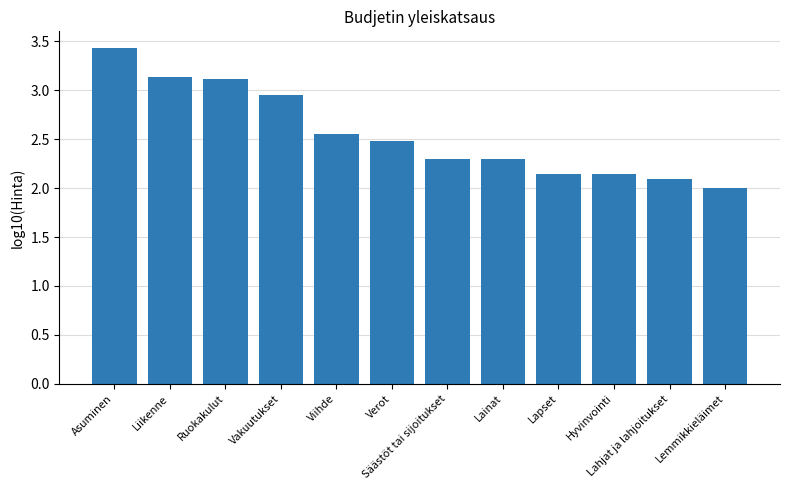

What is the label of the 10th bar from the left?

Hyvinvointi